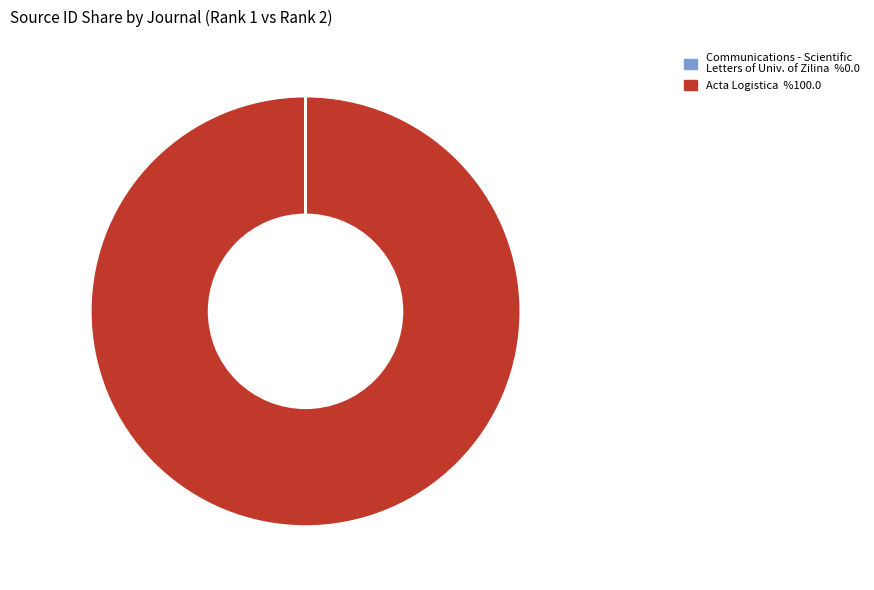

Is there any slice that represents more than half of the pie?

Yes